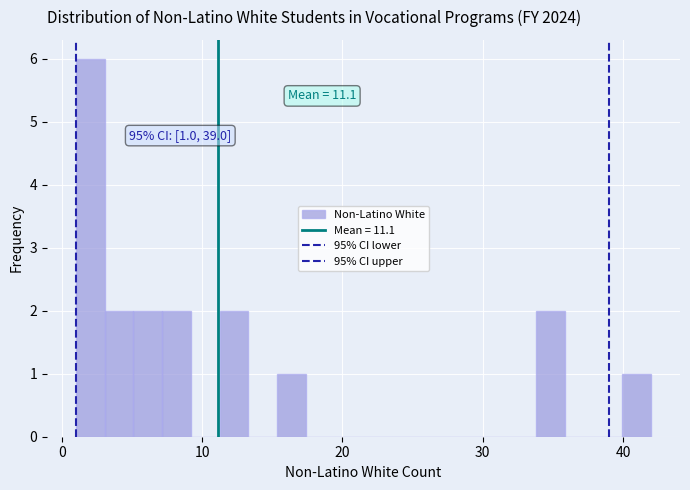

Read against the x-axis, roughly where is the centre of the tallest bar?

2